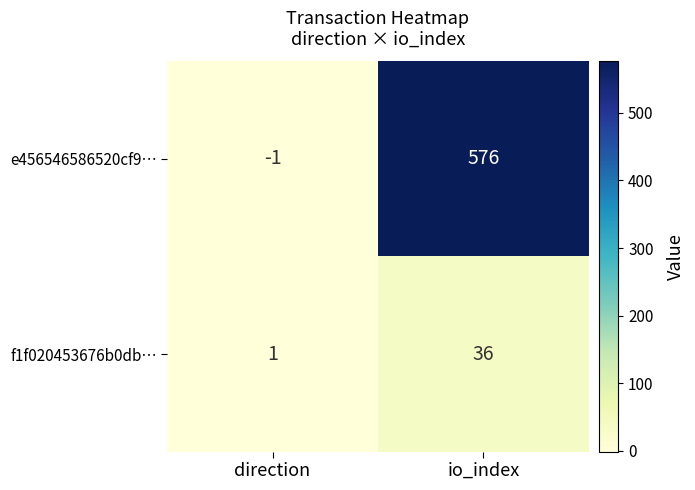

Reading left to right, list all the values displayed in this chart.

e456546586520cf9…: -1	576
f1f020453676b0db…: 1	36